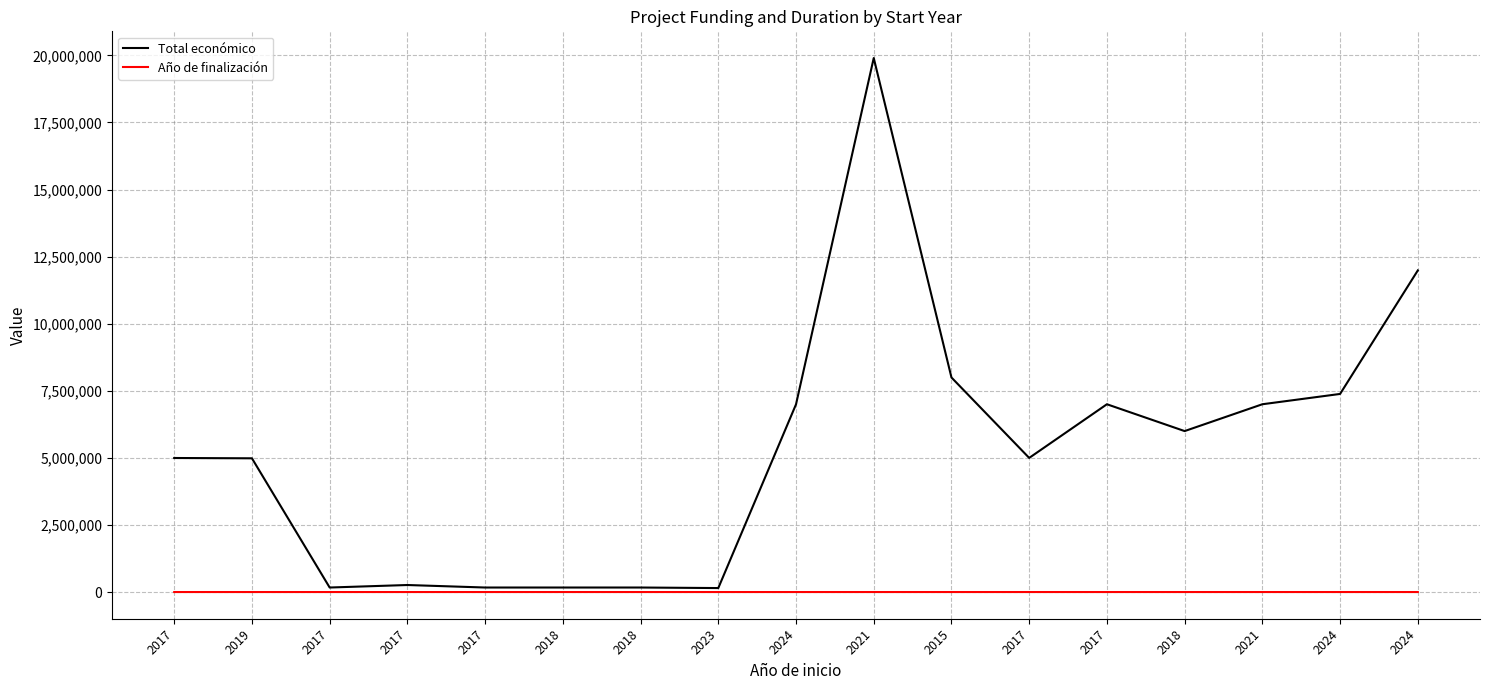

What is the minimum value shown in the chart?

2019